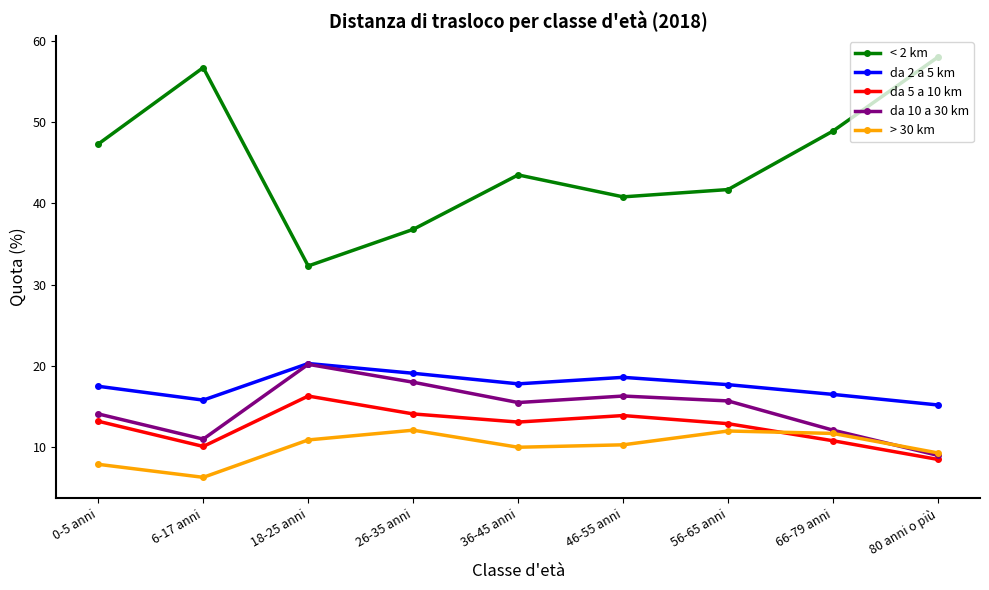

The value of da 5 a 10 km at 56-65 anni is 3.8. True or false?

False